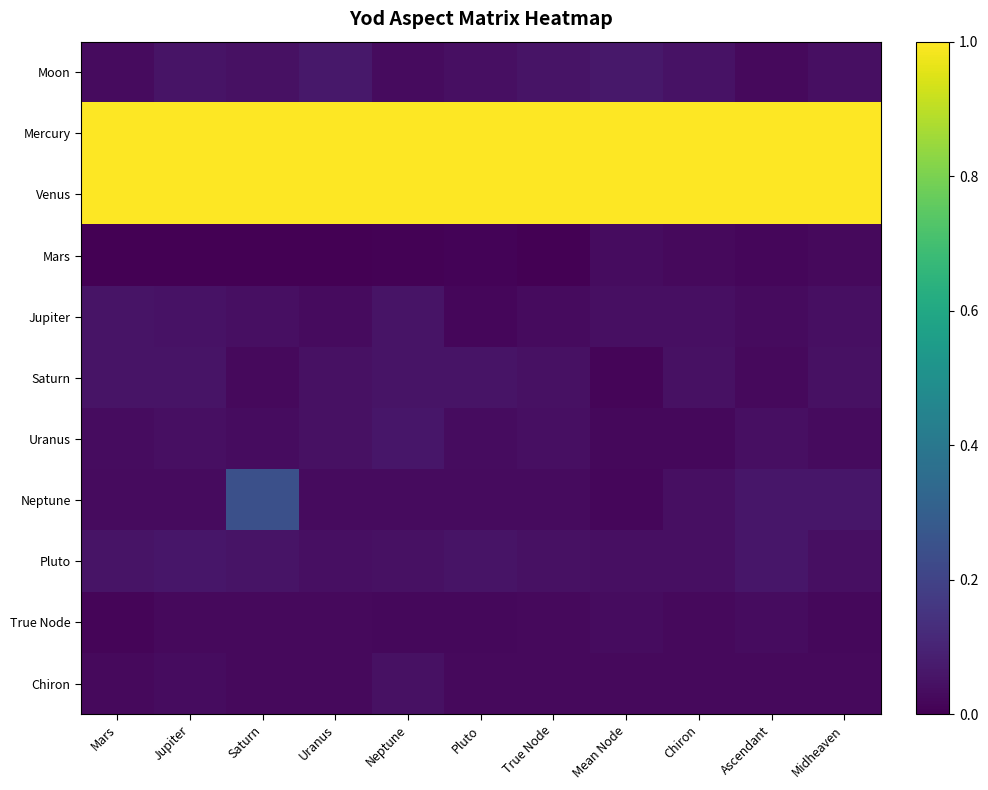

Rank the series at Mars from highest to lowest value.

Mercury, Venus, Saturn, Pluto, Jupiter, Uranus, Moon, Neptune, Chiron, True Node, Mars